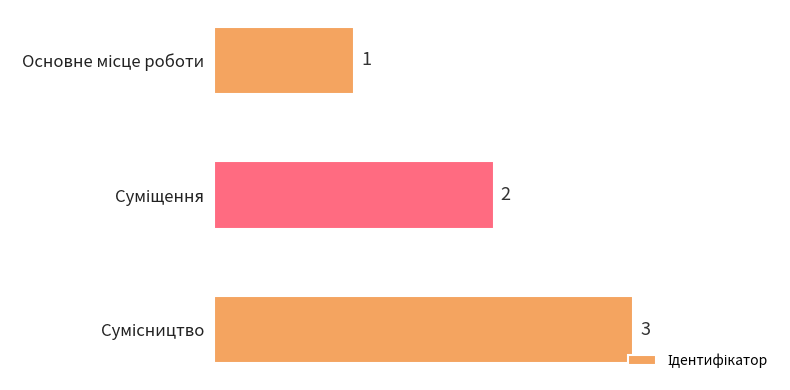

Count the values in the range 1 to 3.

3